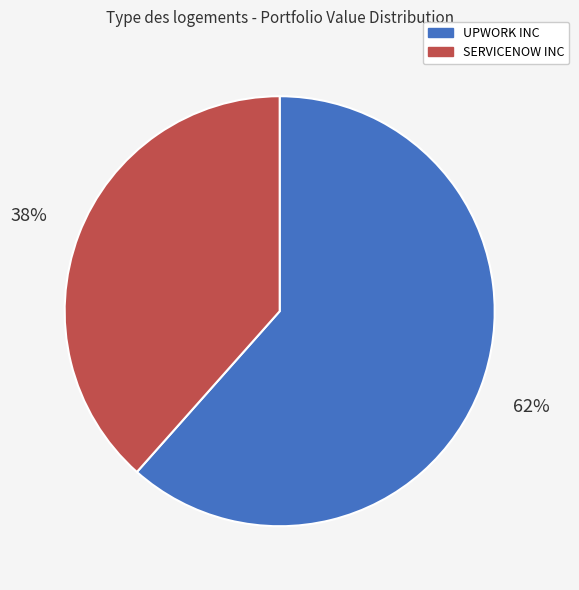

Count the number of slices in the pie.

2